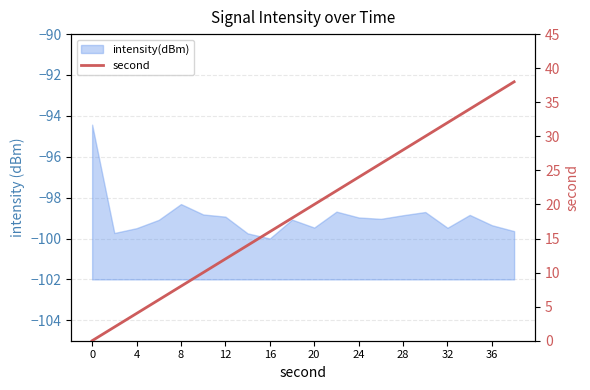

The value at 17 is 34. True or false?

True